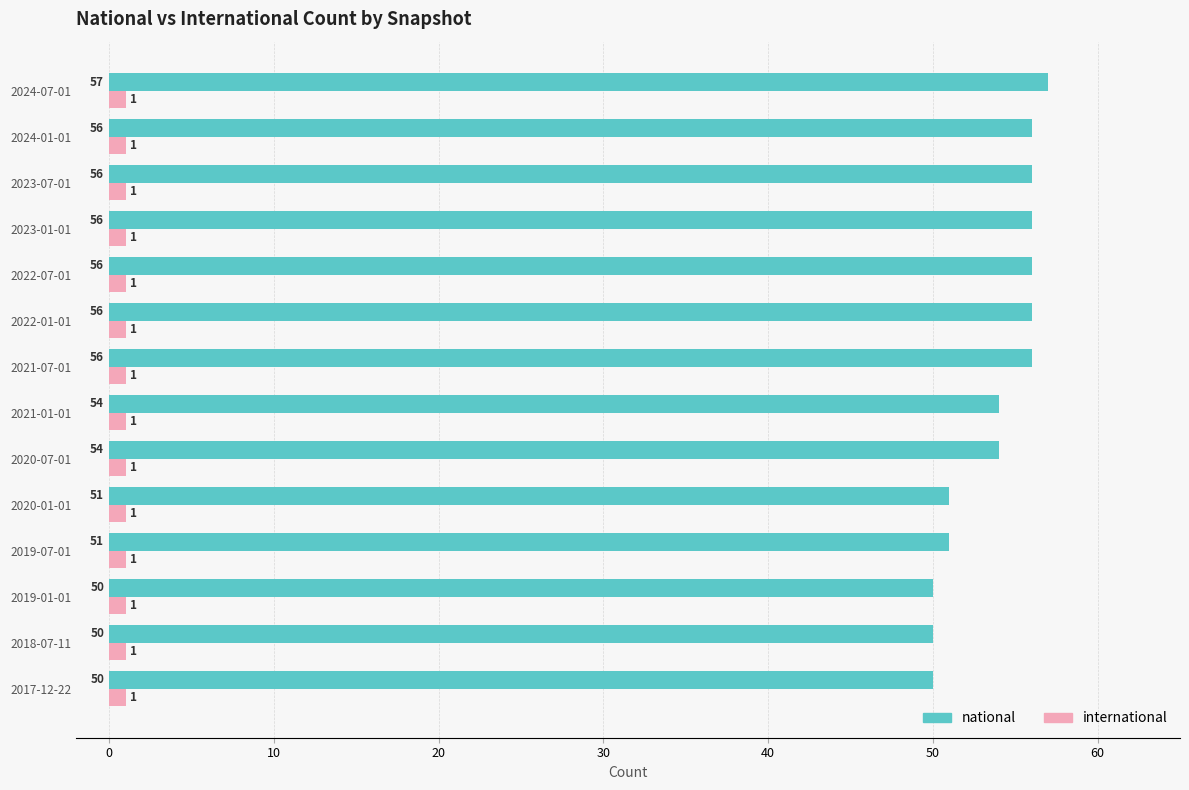

How many data points in national are less than 56?

7